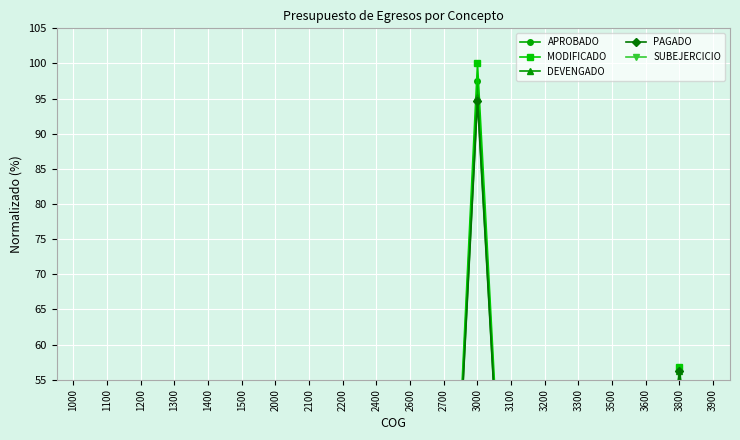

At which category is the sum across all series the highest?

3000